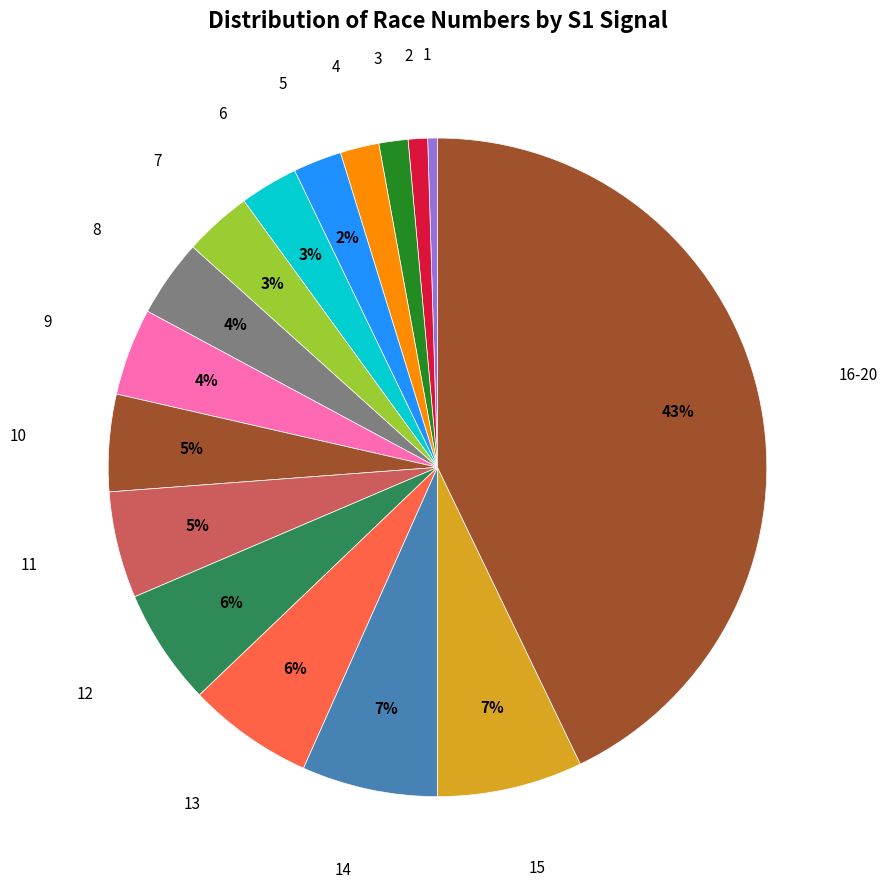

To the nearest percent, what is the combined percentage of 13 and 2?

7%